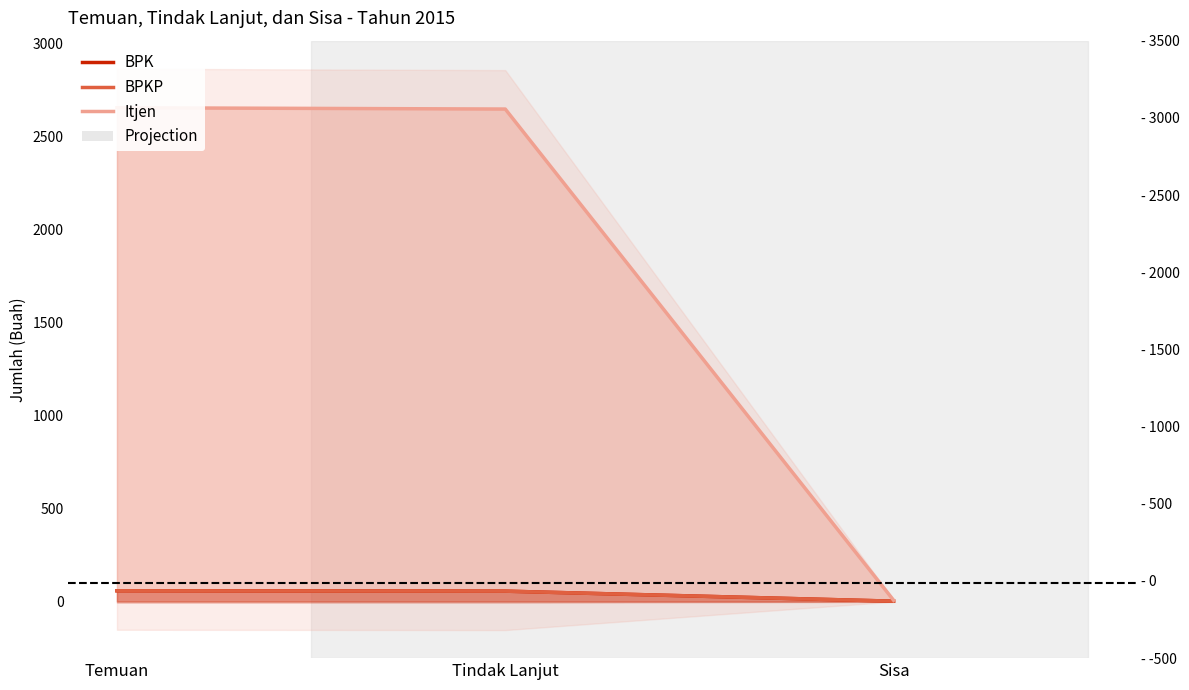

Is the value of BPKP at Tindak Lanjut greater than the value of BPK at Temuan?

No